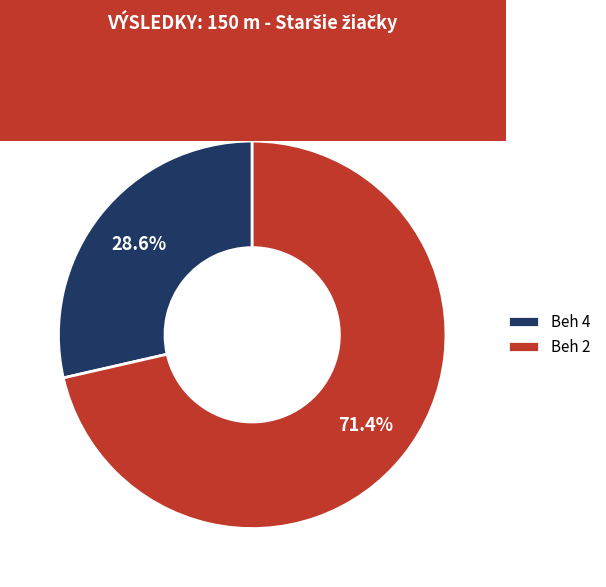

Is it true that Beh 2 is 71% of the pie?

True